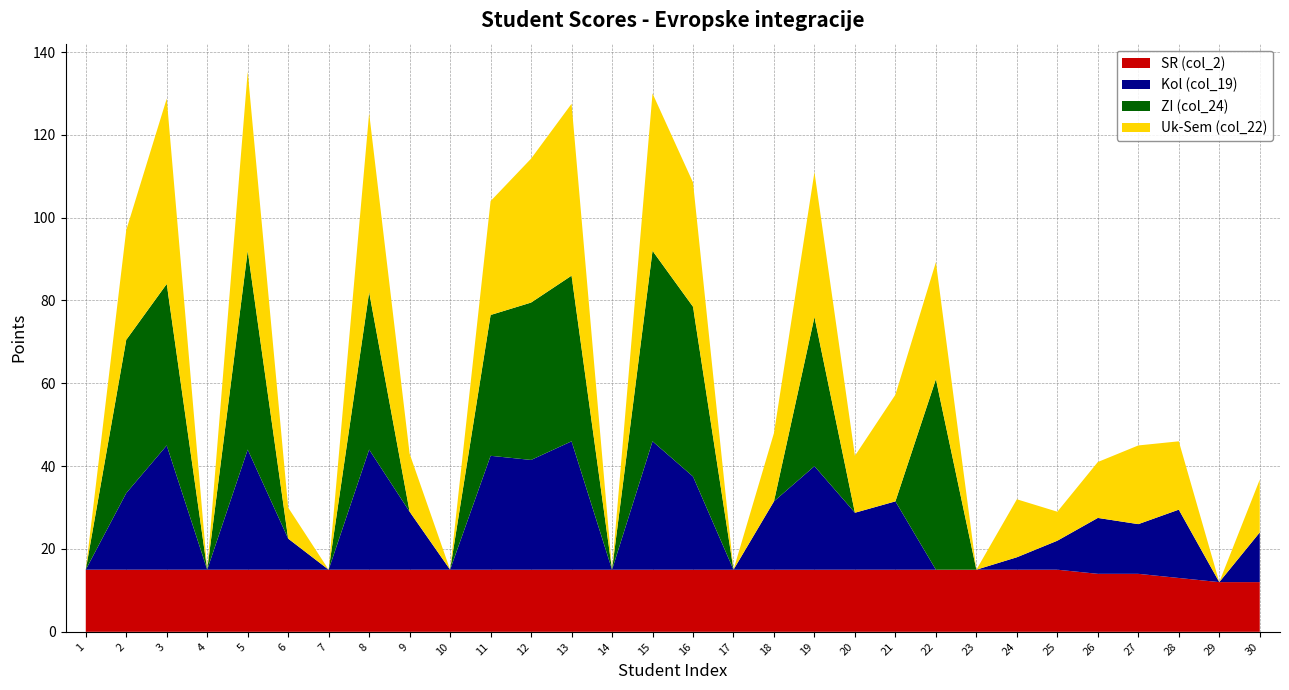

Reading left to right, list all the values displayed in this chart.

Uk-Sem (col_22): 1=0.0	2=26.5	3=44.8	4=0.0	5=43.2	6=7.5	7=0.0	8=43.2	9=14.0	10=0.0	11=27.5	12=34.8	13=41.5	14=0.0	15=38.0	16=30.0	17=0.0	18=16.5	19=35.0	20=13.8	21=25.8	22=28.2	23=0.0	24=14.0	25=7.0	26=13.5	27=19.0	28=16.5	29=0.0	30=12.8
ZI (col_24): 1=0.0	2=37.0	3=39.0	4=0.0	5=48.0	6=0.0	7=0.0	8=38.0	9=0.0	10=0.0	11=34.0	12=38.0	13=40.0	14=0.0	15=46.0	16=41.0	17=0.0	18=0.0	19=36.0	20=0.0	21=0.0	22=46.0	23=0.0	24=0.0	25=0.0	26=0.0	27=0.0	28=0.0	29=0.0	30=0.0
Kol (col_19): 1=0.0	2=18.5	3=30.0	4=0.0	5=29.0	6=7.5	7=0.0	8=29.0	9=14.0	10=0.0	11=27.5	12=26.5	13=31.0	14=0.0	15=31.0	16=22.5	17=0.0	18=16.5	19=25.0	20=13.8	21=16.5	22=0.0	23=0.0	24=3.0	25=7.0	26=13.5	27=12.0	28=16.5	29=0.0	30=12.0
SR (col_2): 1=15.0	2=15.0	3=15.0	4=15.0	5=15.0	6=15.0	7=15.0	8=15.0	9=15.0	10=15.0	11=15.0	12=15.0	13=15.0	14=15.0	15=15.0	16=15.0	17=15.0	18=15.0	19=15.0	20=15.0	21=15.0	22=15.0	23=15.0	24=15.0	25=15.0	26=14.0	27=14.0	28=13.0	29=12.0	30=12.0